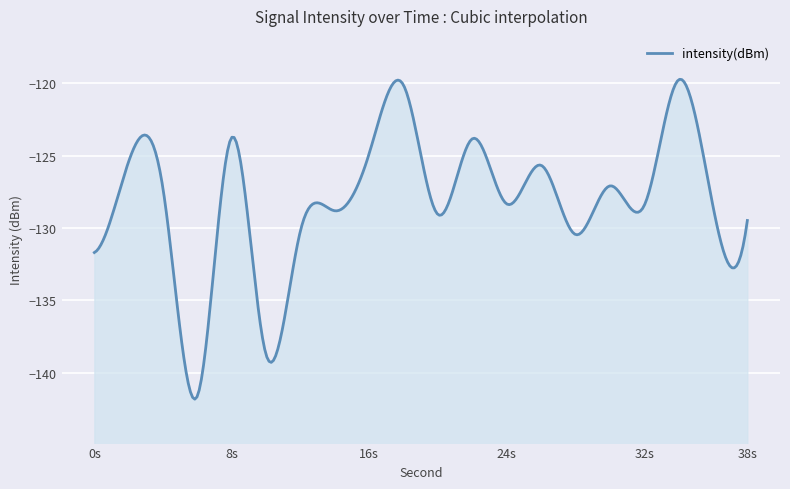

True or false: the data shows -123.7 at 8.

True